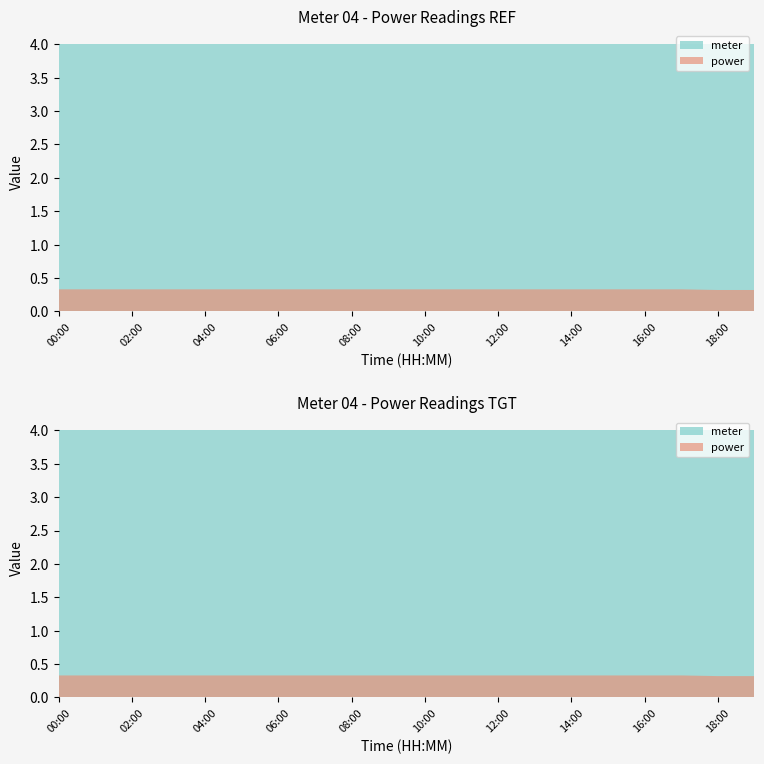

Reading left to right, what are all the values shown in this chart?

power: 00:00=0.3	01:00=0.3	02:00=0.3	03:00=0.3	04:00=0.3	05:00=0.3	06:00=0.3	07:00=0.3	08:00=0.3	09:00=0.3	10:00=0.3	11:00=0.3	12:00=0.3	13:00=0.3	14:00=0.3	15:00=0.3	16:00=0.3	17:00=0.3	18:00=0.3	19:00=0.3
meter: 00:00=4.0	01:00=4.0	02:00=4.0	03:00=4.0	04:00=4.0	05:00=4.0	06:00=4.0	07:00=4.0	08:00=4.0	09:00=4.0	10:00=4.0	11:00=4.0	12:00=4.0	13:00=4.0	14:00=4.0	15:00=4.0	16:00=4.0	17:00=4.0	18:00=4.0	19:00=4.0